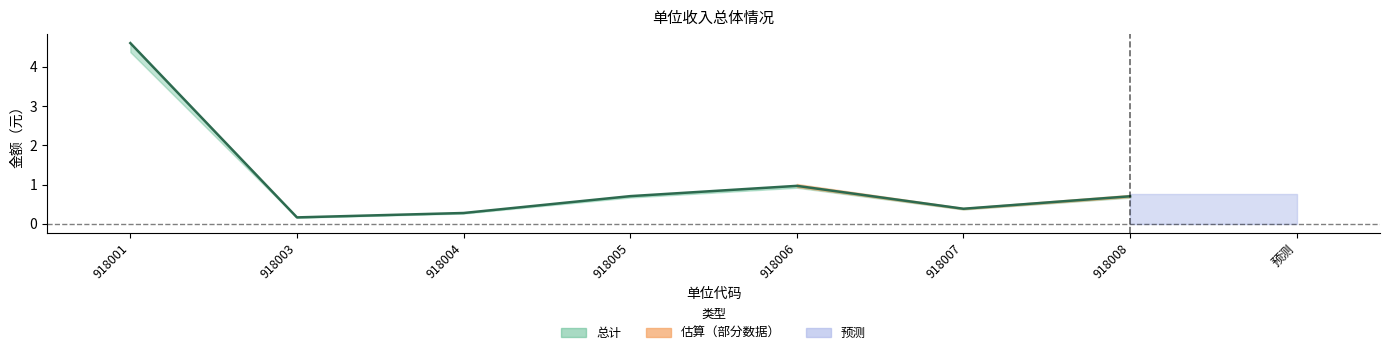

Rank the categories by value from lowest to highest.

918003, 918004, 918007, 918008, 918005, 918006, 918001